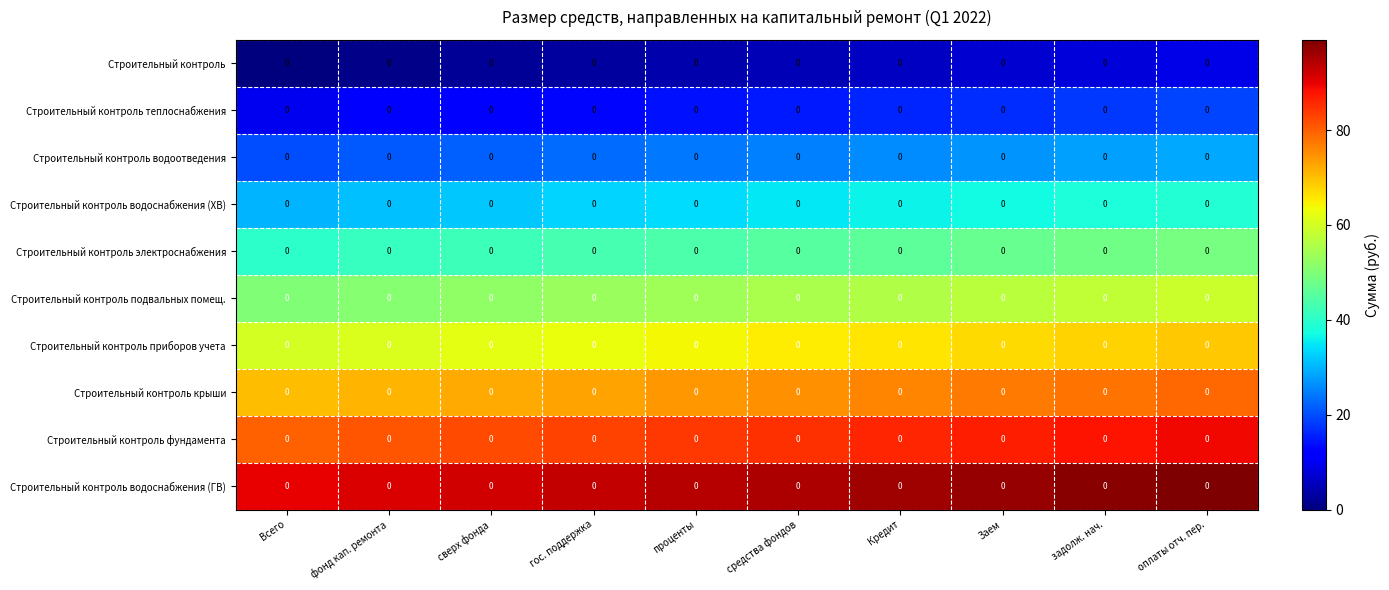

What is the difference between the maximum and minimum values in the Строительный контроль series?

9